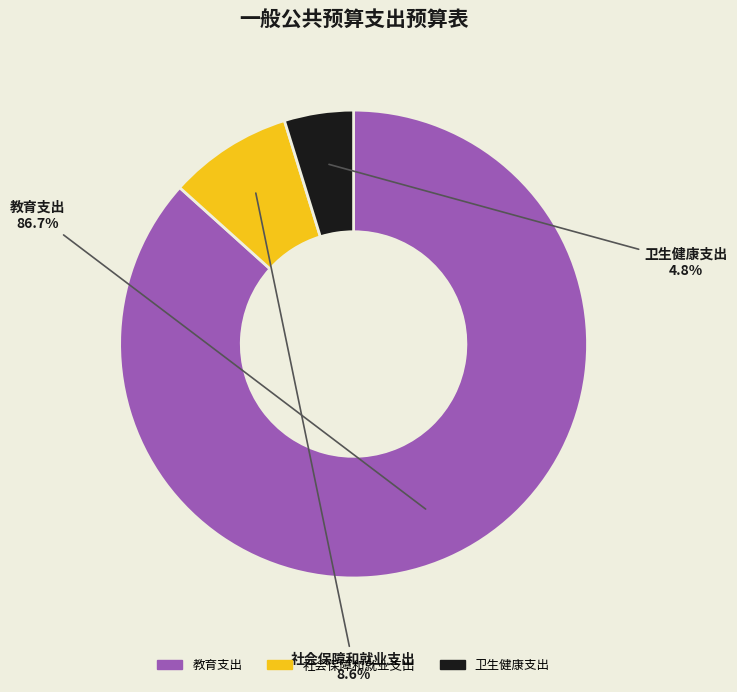

What percentage is the 社会保障和就业支出 slice, to the nearest percent?

9%